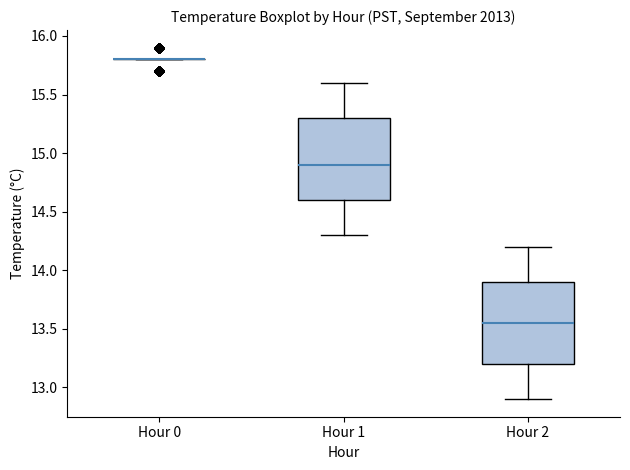

Reading left to right, transcribe this box plot: for each box, give where its median line is, the range the box spans, and where its two whiskers end, as read against the y-axis. The values are not printed on the chart, so give them approximately, as read against the axis.

Hour 0: box collapsed to a line at 15.80, whiskers 15.80 to 15.80
Hour 1: median 14.90, box 14.60 to 15.30, whiskers 14.30 to 15.60
Hour 2: median 13.55, box 13.20 to 13.90, whiskers 12.90 to 14.20